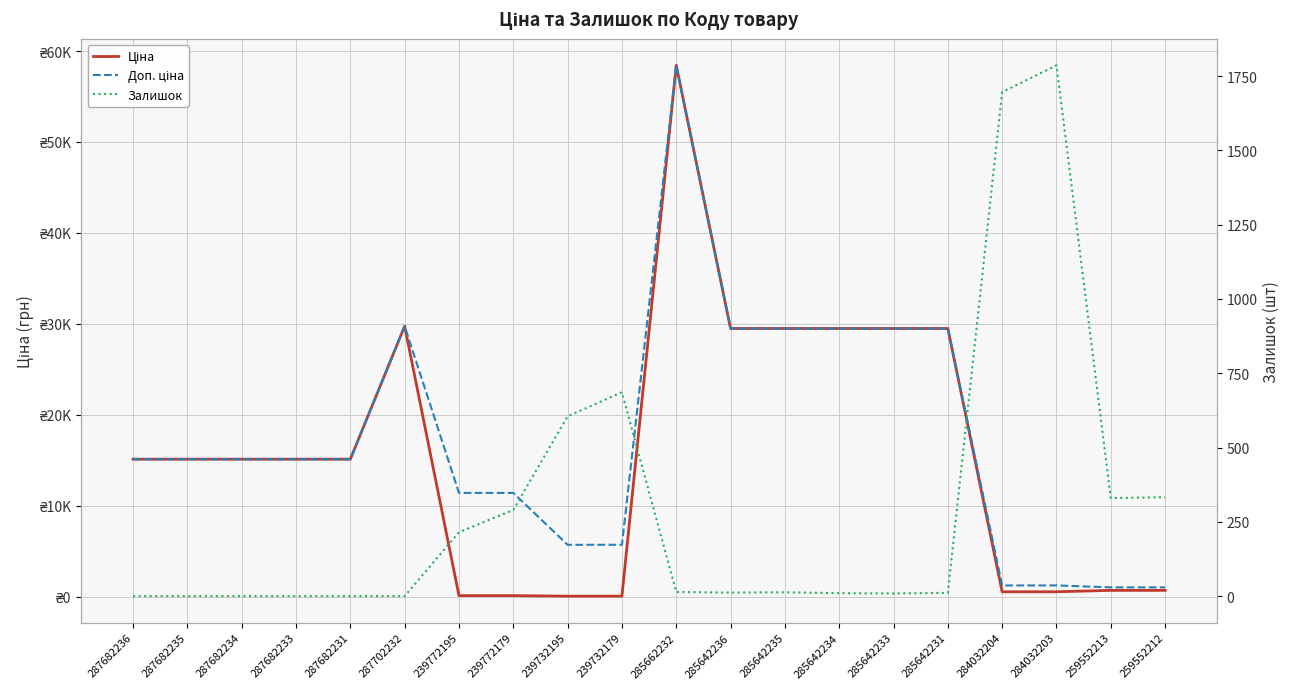

True or false: Залишок has a value of 486.5 at 239772179.

False